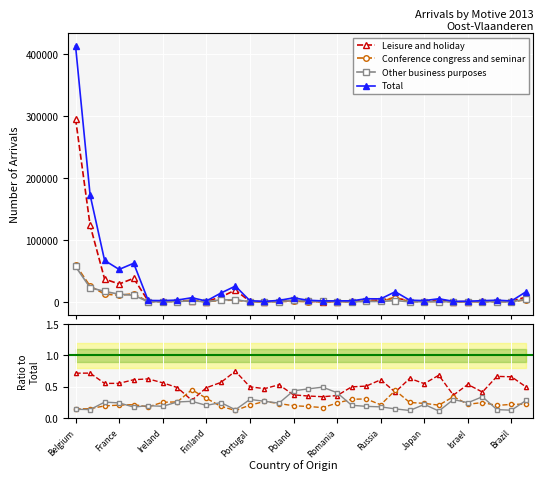

Which category has the lowest value across all series?

Brazil